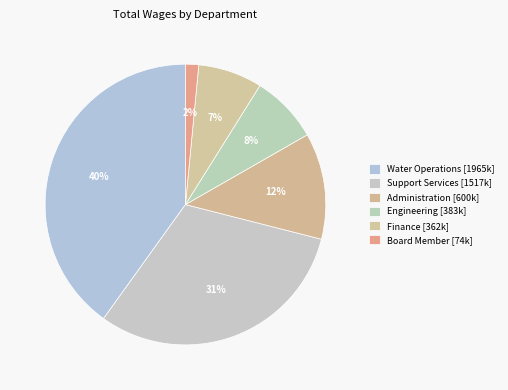

How many segments does this pie chart have?

6